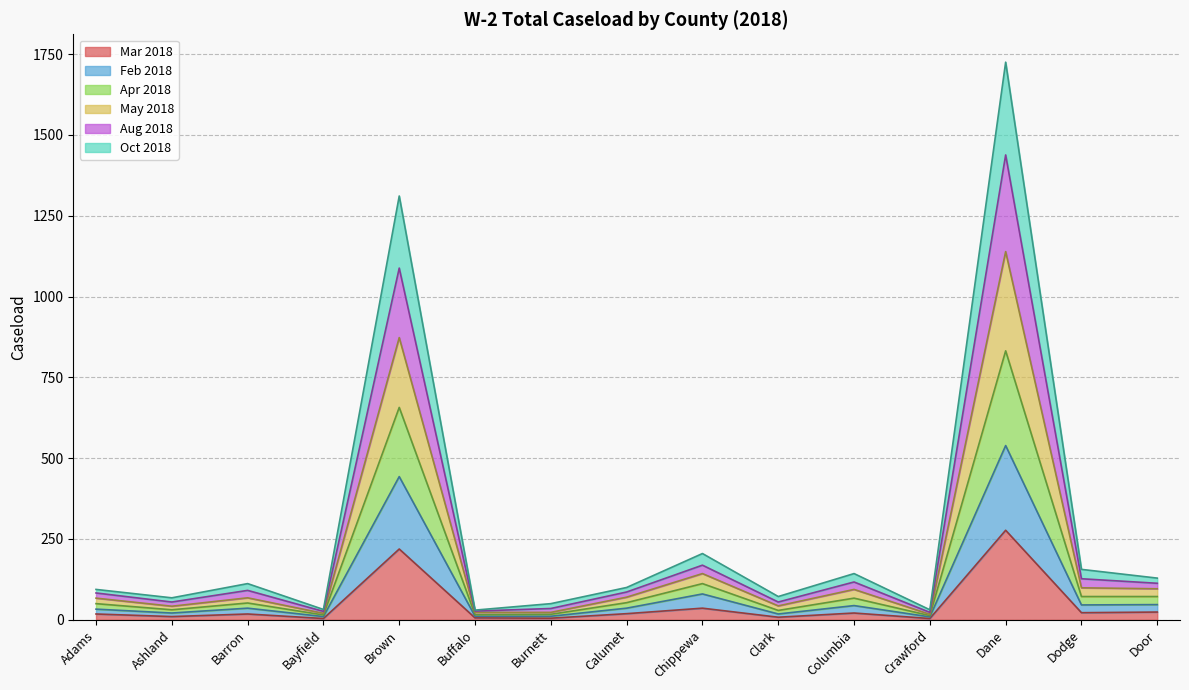

What is the total value across all series at Adams?

94